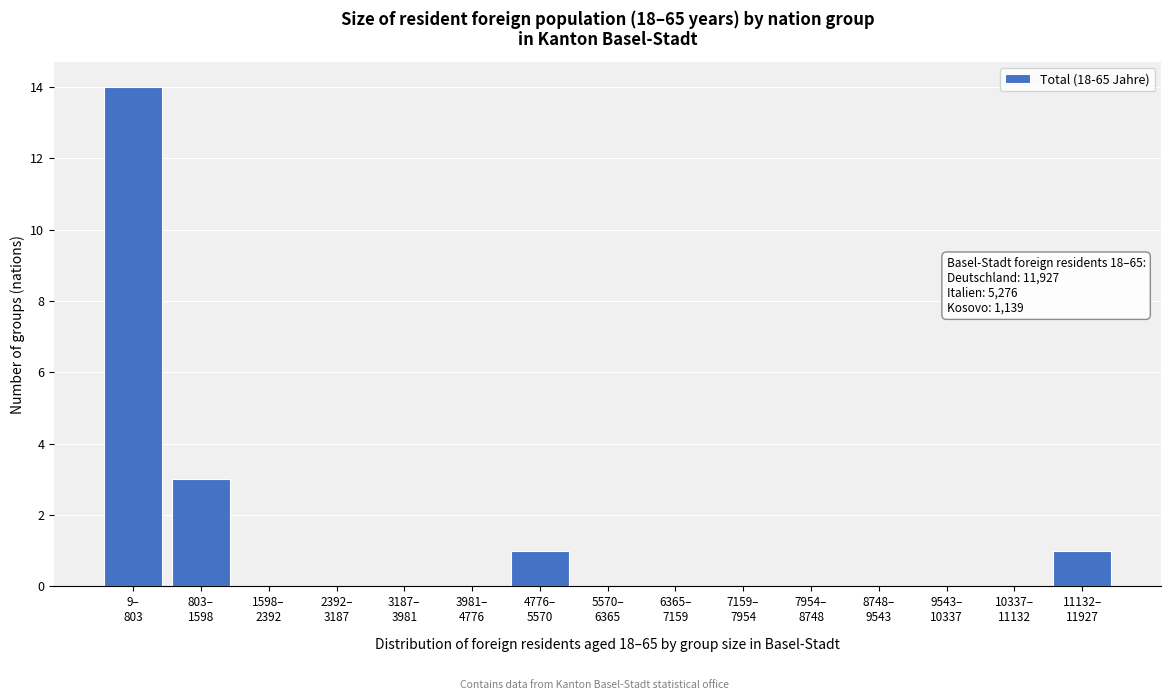

What is the maximum value shown in the chart?

14